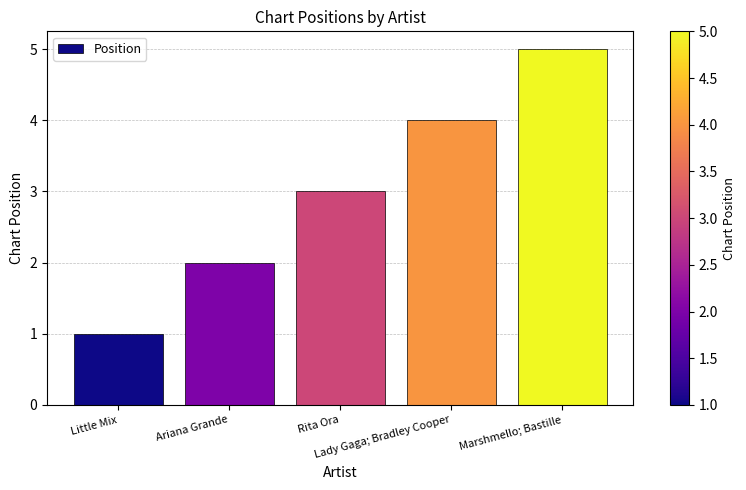

What is the ratio of the value at Rita Ora to the value at Marshmello; Bastille?

0.6